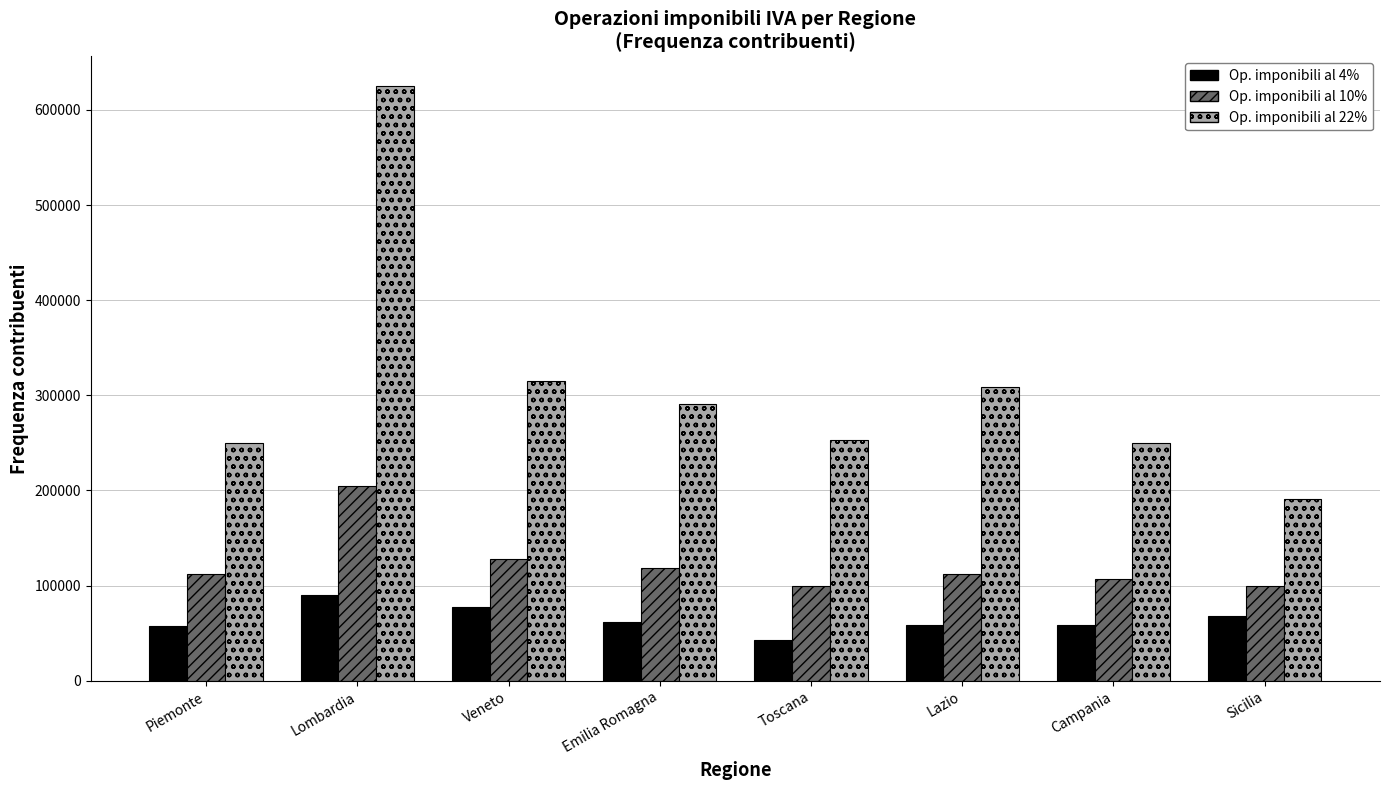

Are the bars grouped side by side (vs. stacked)?

Yes